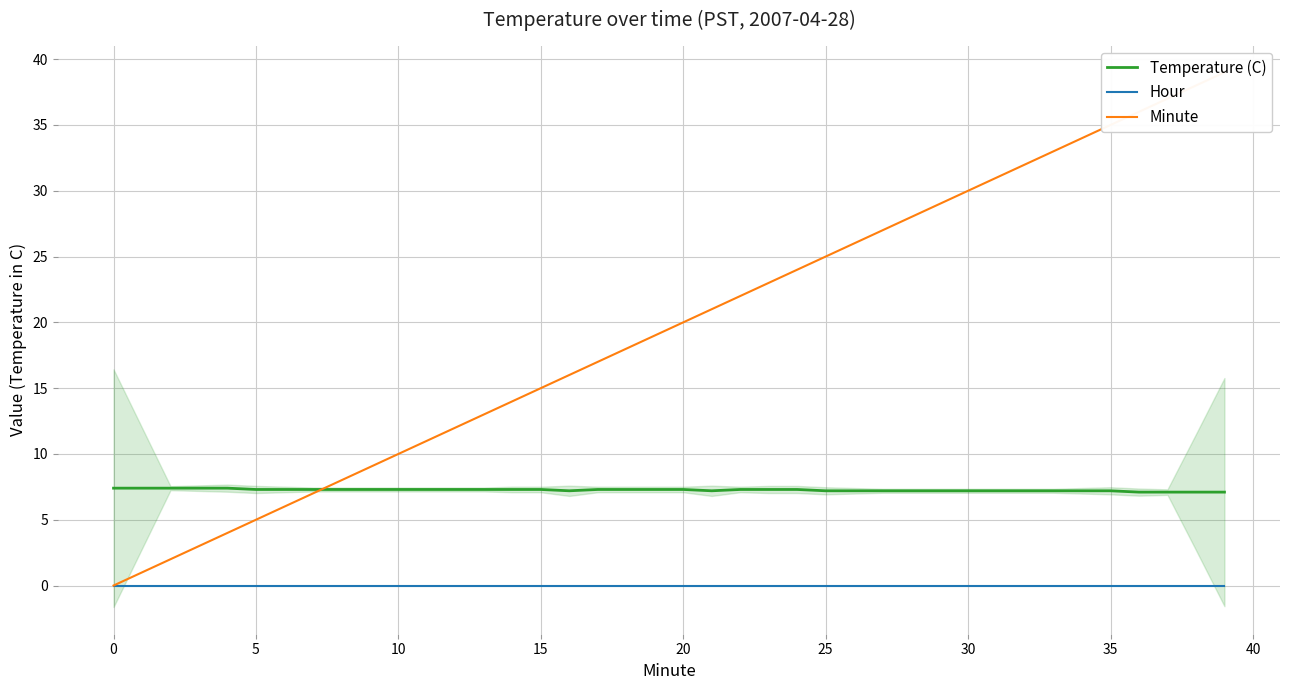

What is the difference between the second highest and minimum values in the Minute series?

38.0